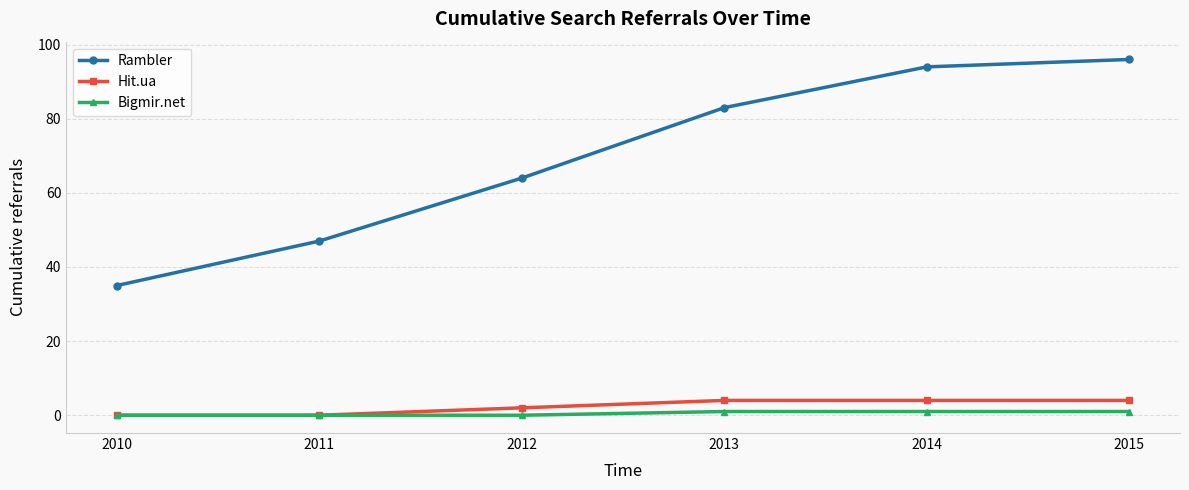

What is the approximate value of Rambler at 2011?

47